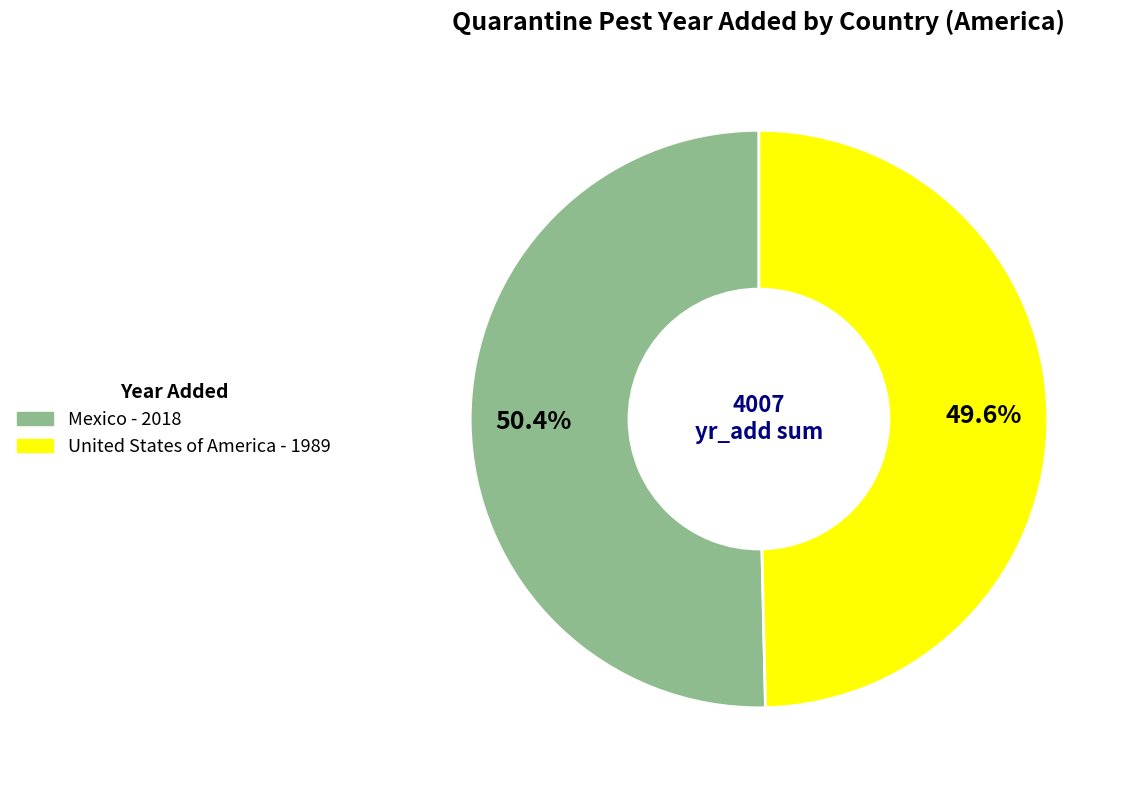

True or false: Mexico accounts for 39% of the total.

False